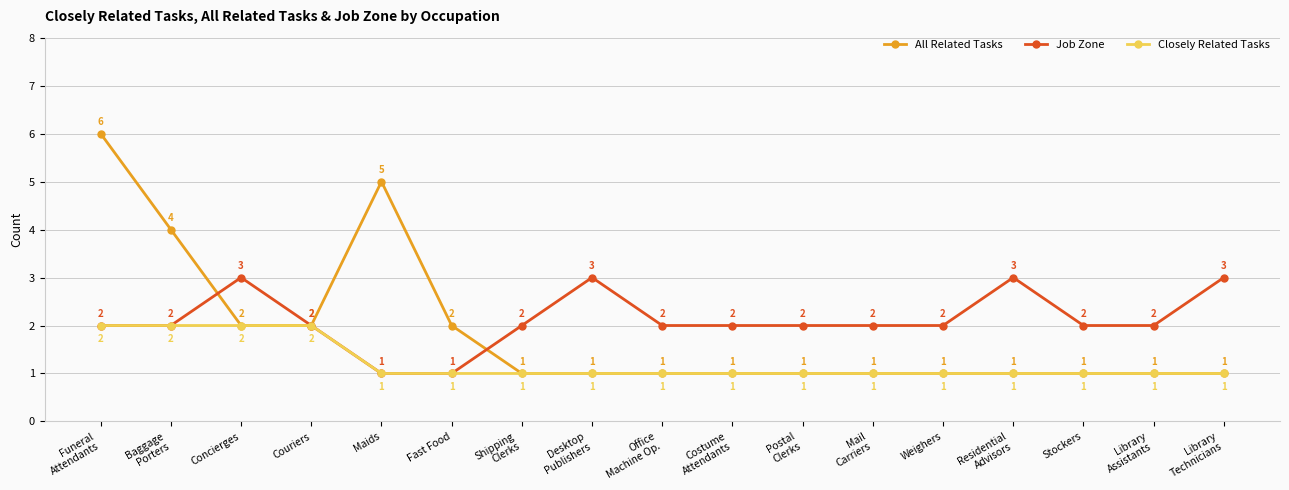

What is the highest value of the Job Zone series?

3